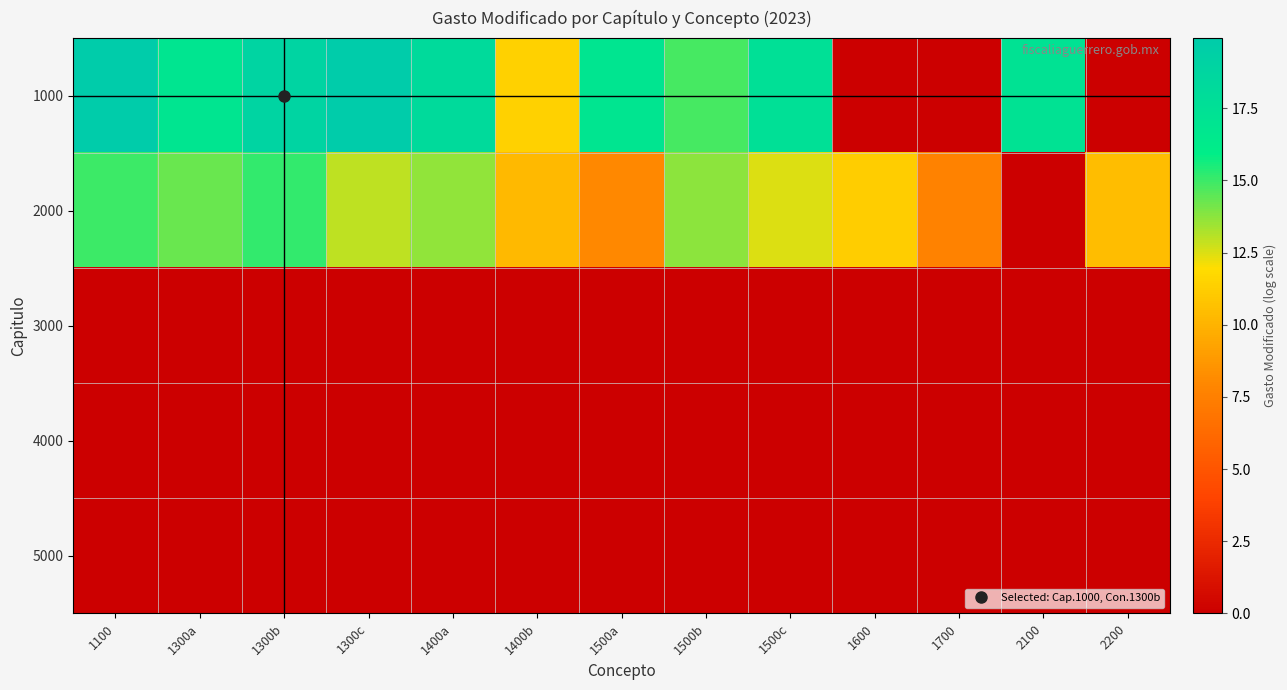

At 1400a, list the series in order from largest to smallest.

1000, 2000, 3000, 4000, 5000